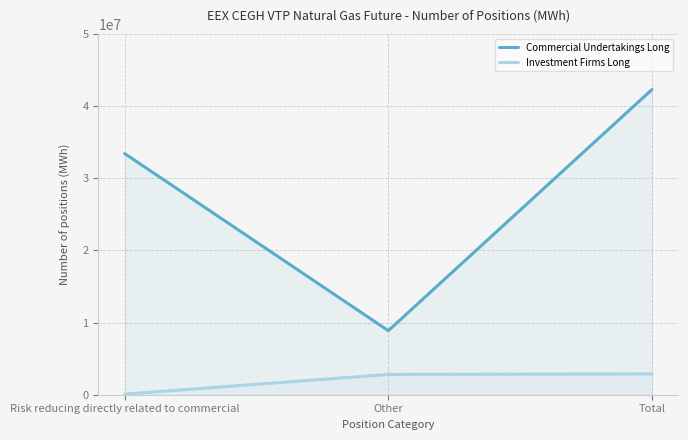

How many lines are shown in the chart?

2